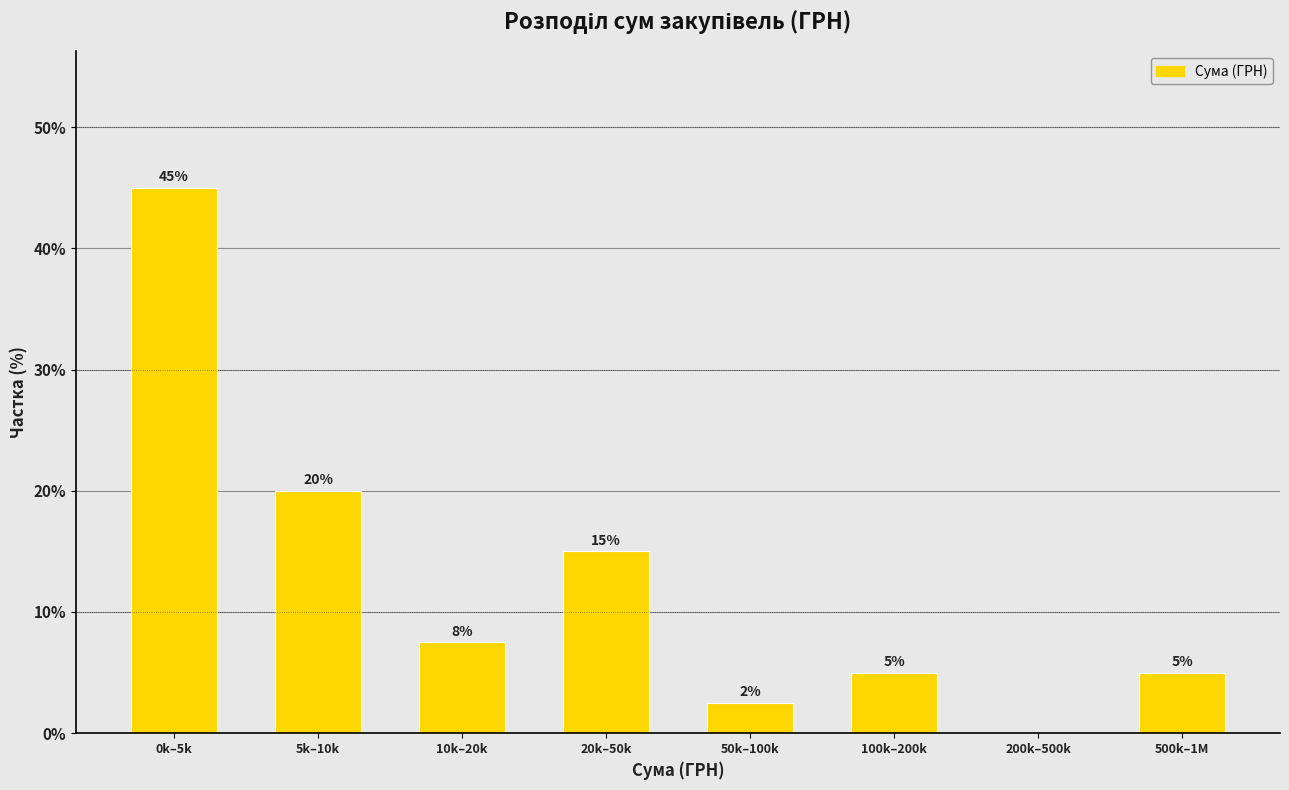

Between 20k–50k and 5k–10k, which is larger?

5k–10k